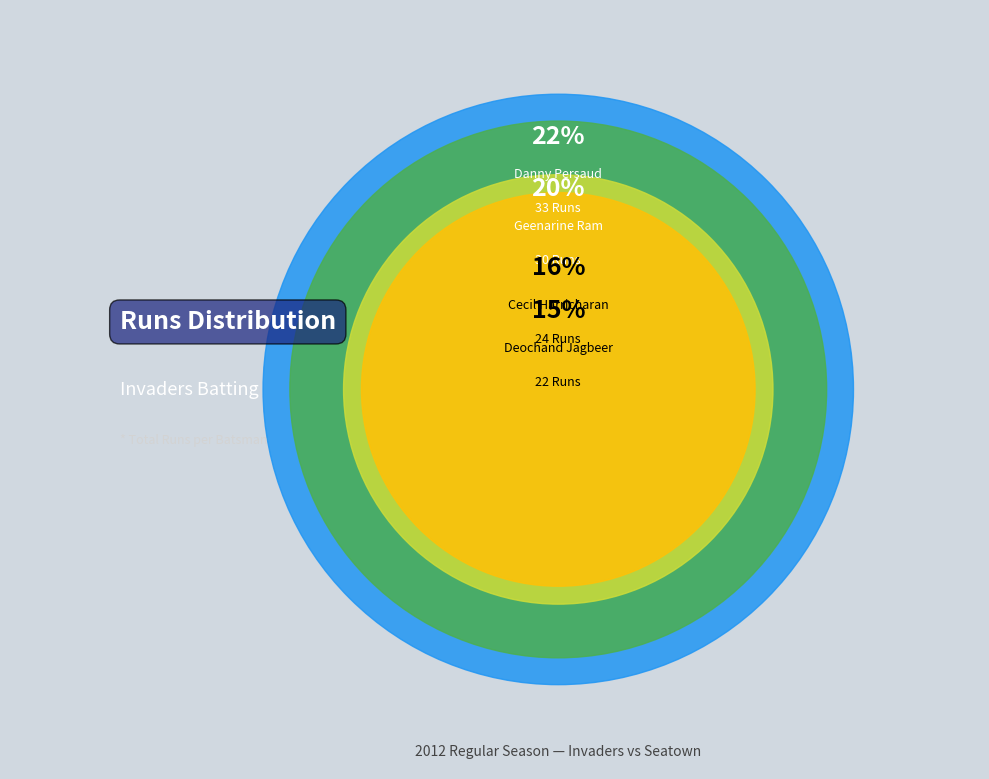

To the nearest percent, what portion does Deochand Jagbeer represent?

15%